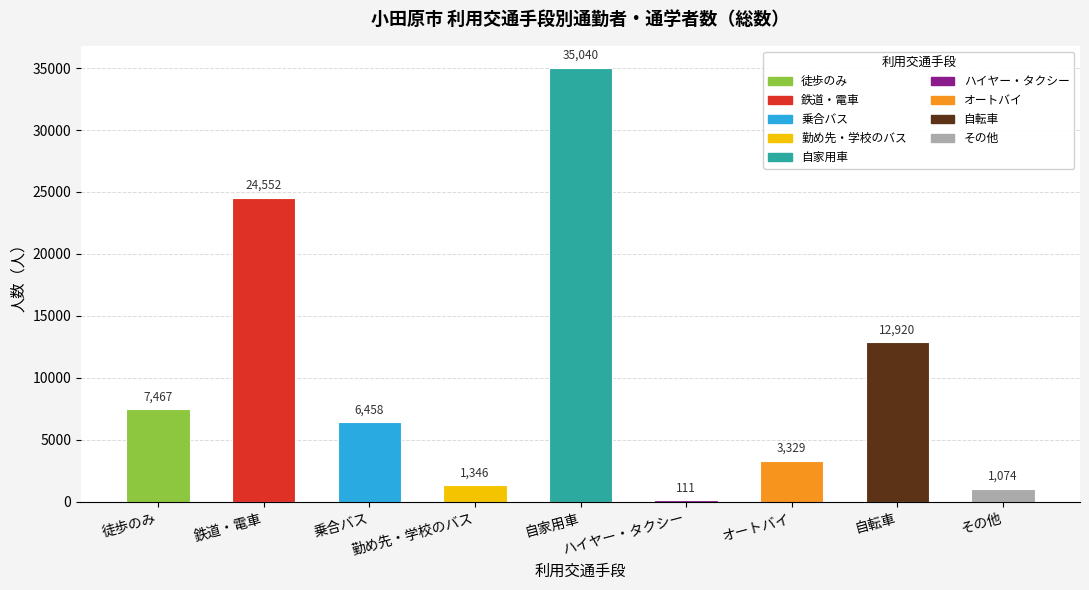

At which category does the chart reach its minimum across all series?

ハイヤー・タクシー